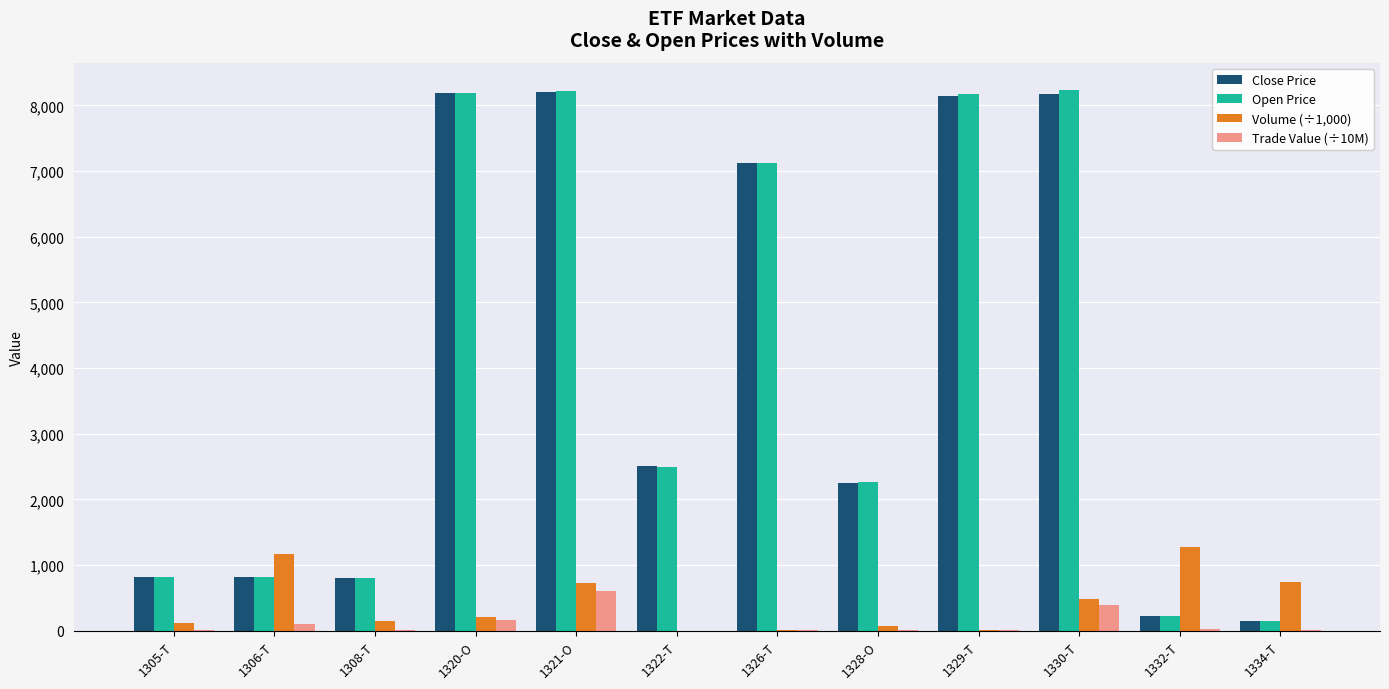

What is the highest value of the Volume (÷1,000) series?

1270.5